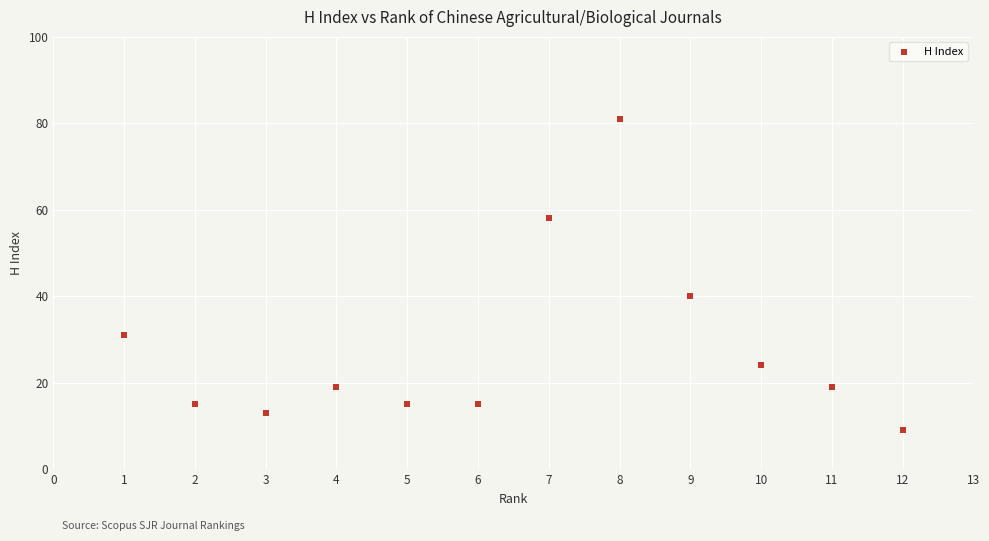

What Y value in the scatter plot is closest to 45?

40